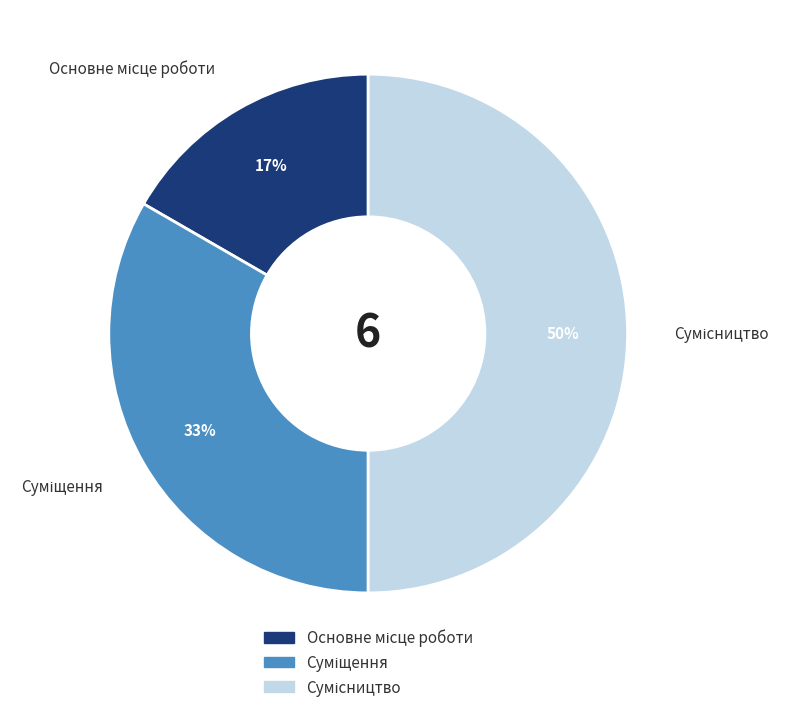

To the nearest percent, what is the average slice percentage?

33%